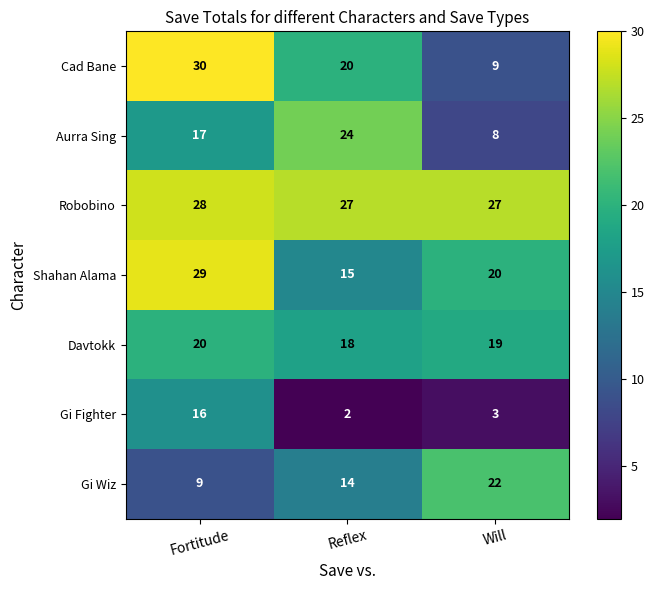

Rank the series at Fortitude from lowest to highest value.

Gi Wiz, Gi Fighter, Aurra Sing, Davtokk, Robobino, Shahan Alama, Cad Bane